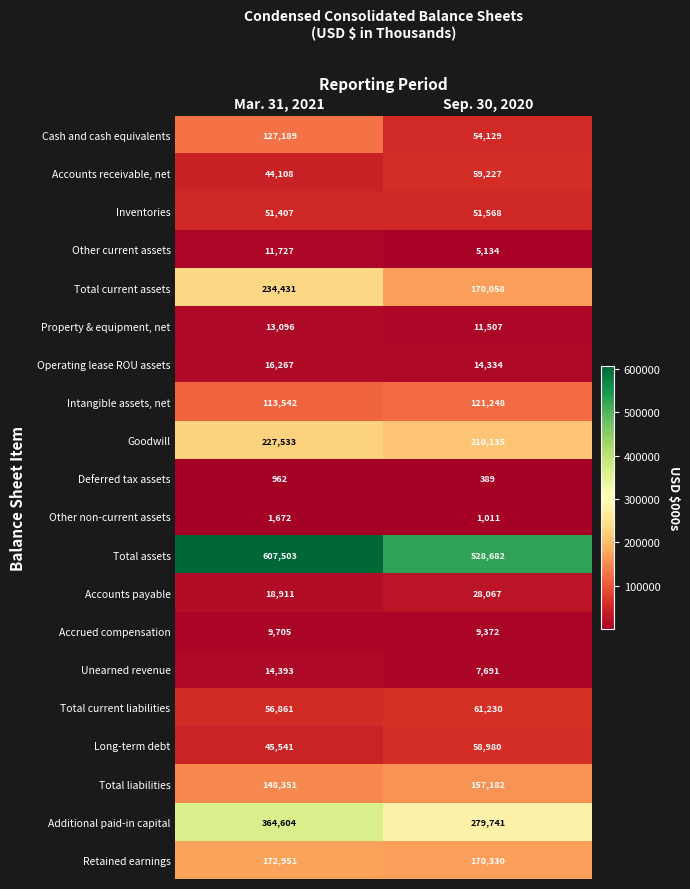

Which series changed the most between Mar. 31, 2021 and Sep. 30, 2020?

Additional paid-in capital